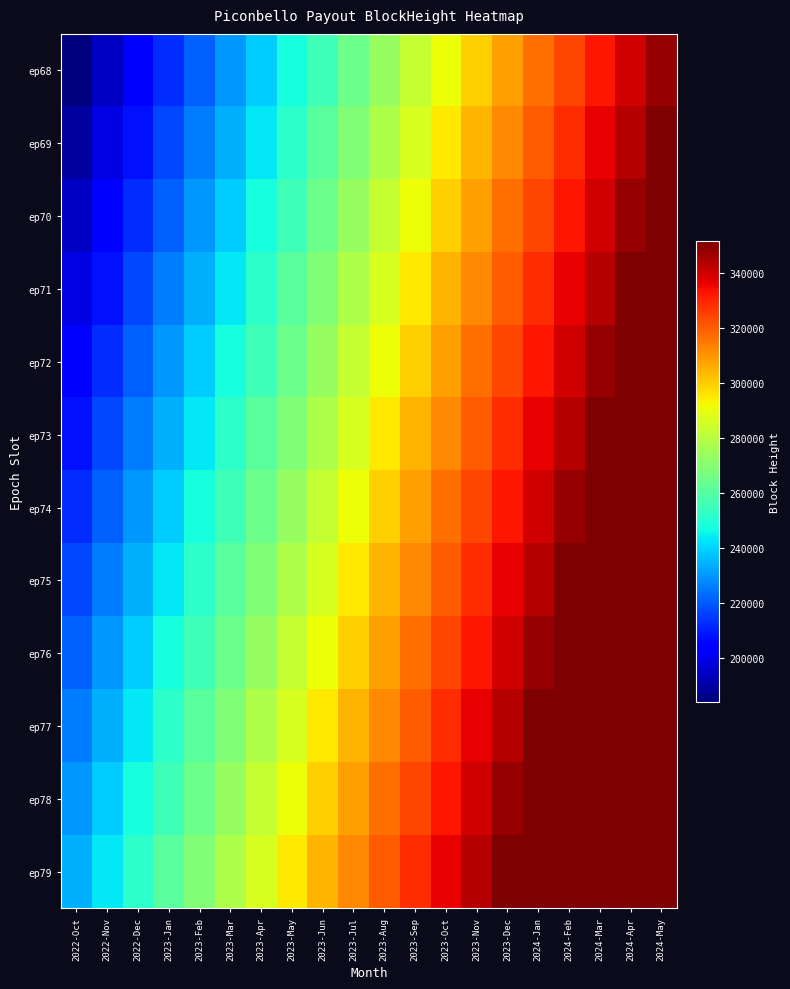

Reading right to left, extract all data points from this chart.

ep68: 2024-May=347933	2024-Apr=339730	2024-Mar=332282	2024-Feb=324138	2024-Jan=316554	2023-Dec=308396	2023-Nov=300009	2023-Oct=290973	2023-Sep=282731	2023-Aug=273601	2023-Jul=265082	2023-Jun=256175	2023-May=247771	2023-Apr=239166	2023-Mar=230247	2023-Feb=221332	2023-Jan=212655	2022-Dec=203279	2022-Nov=194562	2022-Oct=184283
ep69: 2024-May=351739	2024-Apr=343553	2024-Mar=336086	2024-Feb=328207	2024-Jan=320297	2023-Dec=312396	2023-Nov=304107	2023-Oct=295371	2023-Sep=286721	2023-Aug=277897	2023-Jul=269011	2023-Jun=260819	2023-May=251989	2023-Apr=243460	2023-Mar=234602	2023-Feb=226063	2023-Jan=217017	2022-Dec=208039	2022-Nov=199319	2022-Oct=189488
ep70: 2024-May=351739	2024-Apr=347933	2024-Mar=339730	2024-Feb=332282	2024-Jan=324138	2023-Dec=316554	2023-Nov=308396	2023-Oct=300009	2023-Sep=290973	2023-Aug=282731	2023-Jul=273601	2023-Jun=265082	2023-May=256175	2023-Apr=247771	2023-Mar=239166	2023-Feb=230247	2023-Jan=221332	2022-Dec=212655	2022-Nov=203279	2022-Oct=194562
ep71: 2024-May=351739	2024-Apr=351739	2024-Mar=343553	2024-Feb=336086	2024-Jan=328207	2023-Dec=320297	2023-Nov=312396	2023-Oct=304107	2023-Sep=295371	2023-Aug=286721	2023-Jul=277897	2023-Jun=269011	2023-May=260819	2023-Apr=251989	2023-Mar=243460	2023-Feb=234602	2023-Jan=226063	2022-Dec=217017	2022-Nov=208039	2022-Oct=199319
ep72: 2024-May=351739	2024-Apr=351739	2024-Mar=347933	2024-Feb=339730	2024-Jan=332282	2023-Dec=324138	2023-Nov=316554	2023-Oct=308396	2023-Sep=300009	2023-Aug=290973	2023-Jul=282731	2023-Jun=273601	2023-May=265082	2023-Apr=256175	2023-Mar=247771	2023-Feb=239166	2023-Jan=230247	2022-Dec=221332	2022-Nov=212655	2022-Oct=203279
ep73: 2024-May=351739	2024-Apr=351739	2024-Mar=351739	2024-Feb=343553	2024-Jan=336086	2023-Dec=328207	2023-Nov=320297	2023-Oct=312396	2023-Sep=304107	2023-Aug=295371	2023-Jul=286721	2023-Jun=277897	2023-May=269011	2023-Apr=260819	2023-Mar=251989	2023-Feb=243460	2023-Jan=234602	2022-Dec=226063	2022-Nov=217017	2022-Oct=208039
ep74: 2024-May=351739	2024-Apr=351739	2024-Mar=351739	2024-Feb=347933	2024-Jan=339730	2023-Dec=332282	2023-Nov=324138	2023-Oct=316554	2023-Sep=308396	2023-Aug=300009	2023-Jul=290973	2023-Jun=282731	2023-May=273601	2023-Apr=265082	2023-Mar=256175	2023-Feb=247771	2023-Jan=239166	2022-Dec=230247	2022-Nov=221332	2022-Oct=212655
ep75: 2024-May=351739	2024-Apr=351739	2024-Mar=351739	2024-Feb=351739	2024-Jan=343553	2023-Dec=336086	2023-Nov=328207	2023-Oct=320297	2023-Sep=312396	2023-Aug=304107	2023-Jul=295371	2023-Jun=286721	2023-May=277897	2023-Apr=269011	2023-Mar=260819	2023-Feb=251989	2023-Jan=243460	2022-Dec=234602	2022-Nov=226063	2022-Oct=217017
ep76: 2024-May=351739	2024-Apr=351739	2024-Mar=351739	2024-Feb=351739	2024-Jan=347933	2023-Dec=339730	2023-Nov=332282	2023-Oct=324138	2023-Sep=316554	2023-Aug=308396	2023-Jul=300009	2023-Jun=290973	2023-May=282731	2023-Apr=273601	2023-Mar=265082	2023-Feb=256175	2023-Jan=247771	2022-Dec=239166	2022-Nov=230247	2022-Oct=221332
ep77: 2024-May=351739	2024-Apr=351739	2024-Mar=351739	2024-Feb=351739	2024-Jan=351739	2023-Dec=343553	2023-Nov=336086	2023-Oct=328207	2023-Sep=320297	2023-Aug=312396	2023-Jul=304107	2023-Jun=295371	2023-May=286721	2023-Apr=277897	2023-Mar=269011	2023-Feb=260819	2023-Jan=251989	2022-Dec=243460	2022-Nov=234602	2022-Oct=226063
ep78: 2024-May=351739	2024-Apr=351739	2024-Mar=351739	2024-Feb=351739	2024-Jan=351739	2023-Dec=347933	2023-Nov=339730	2023-Oct=332282	2023-Sep=324138	2023-Aug=316554	2023-Jul=308396	2023-Jun=300009	2023-May=290973	2023-Apr=282731	2023-Mar=273601	2023-Feb=265082	2023-Jan=256175	2022-Dec=247771	2022-Nov=239166	2022-Oct=230247
ep79: 2024-May=351739	2024-Apr=351739	2024-Mar=351739	2024-Feb=351739	2024-Jan=351739	2023-Dec=351739	2023-Nov=343553	2023-Oct=336086	2023-Sep=328207	2023-Aug=320297	2023-Jul=312396	2023-Jun=304107	2023-May=295371	2023-Apr=286721	2023-Mar=277897	2023-Feb=269011	2023-Jan=260819	2022-Dec=251989	2022-Nov=243460	2022-Oct=234602